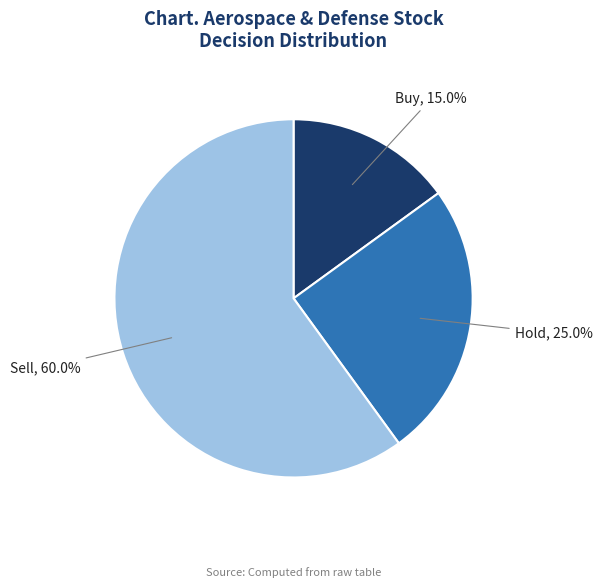

Which slice is the smallest?

Buy